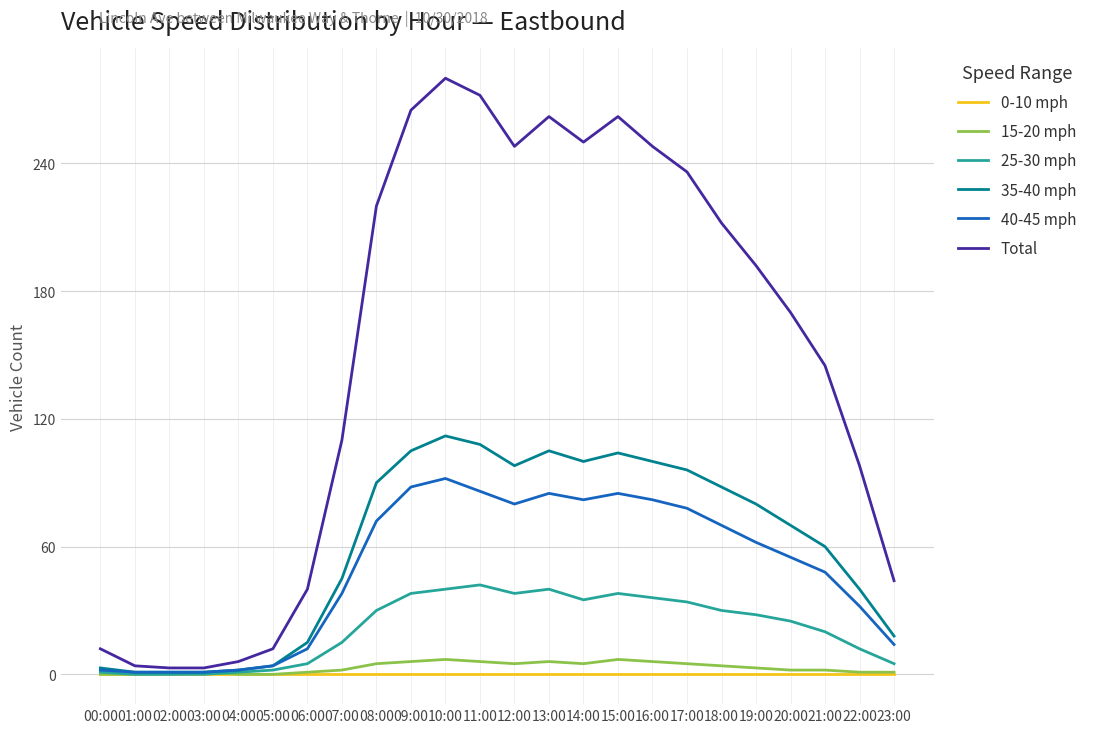

What are all the series names shown in the legend?

0-10 mph, 15-20 mph, 25-30 mph, 35-40 mph, 40-45 mph, Total